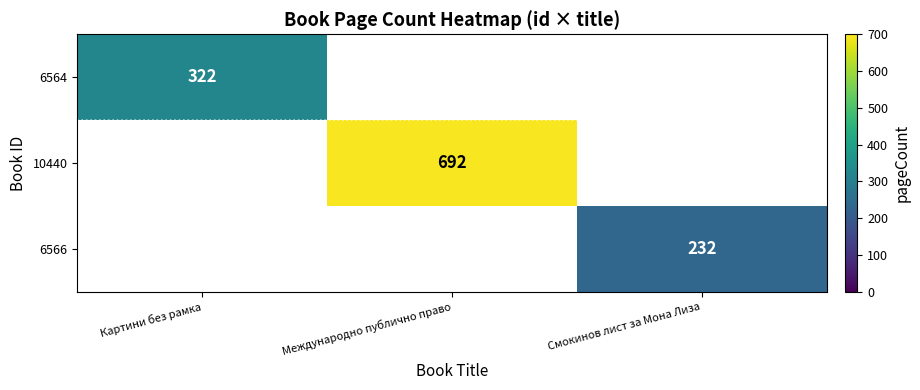

Is it true that 10440 equals 692 at Международно публично право?

True